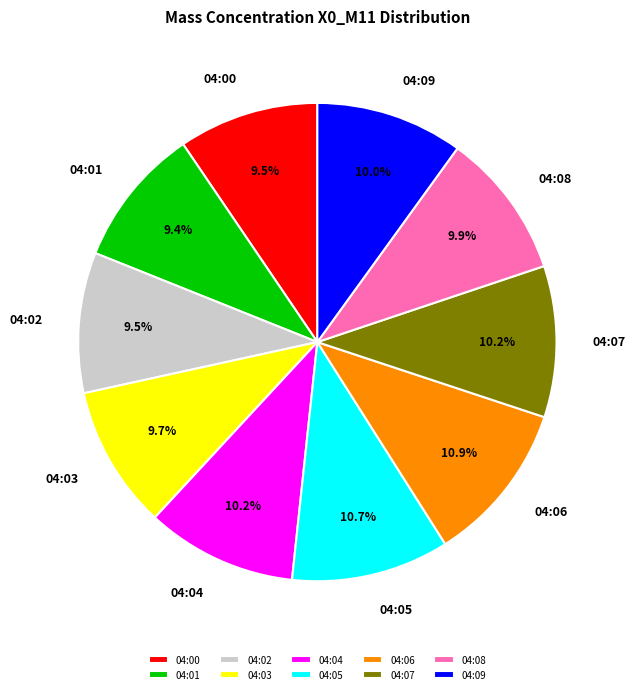

Combined, what portion of the pie is 04:04 and 04:02?

19.7%